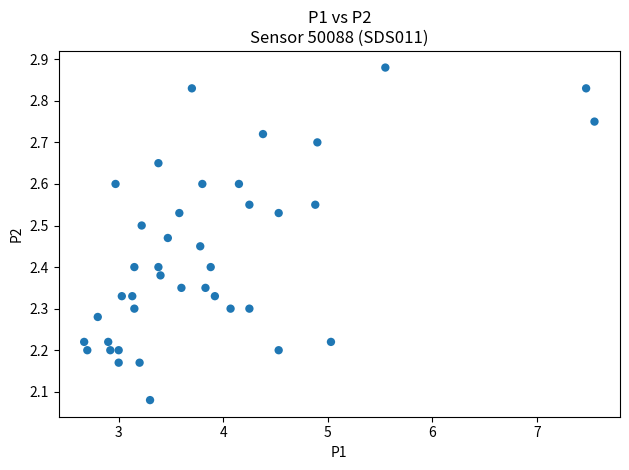

What is the range of Y values (max minus min)?

0.8